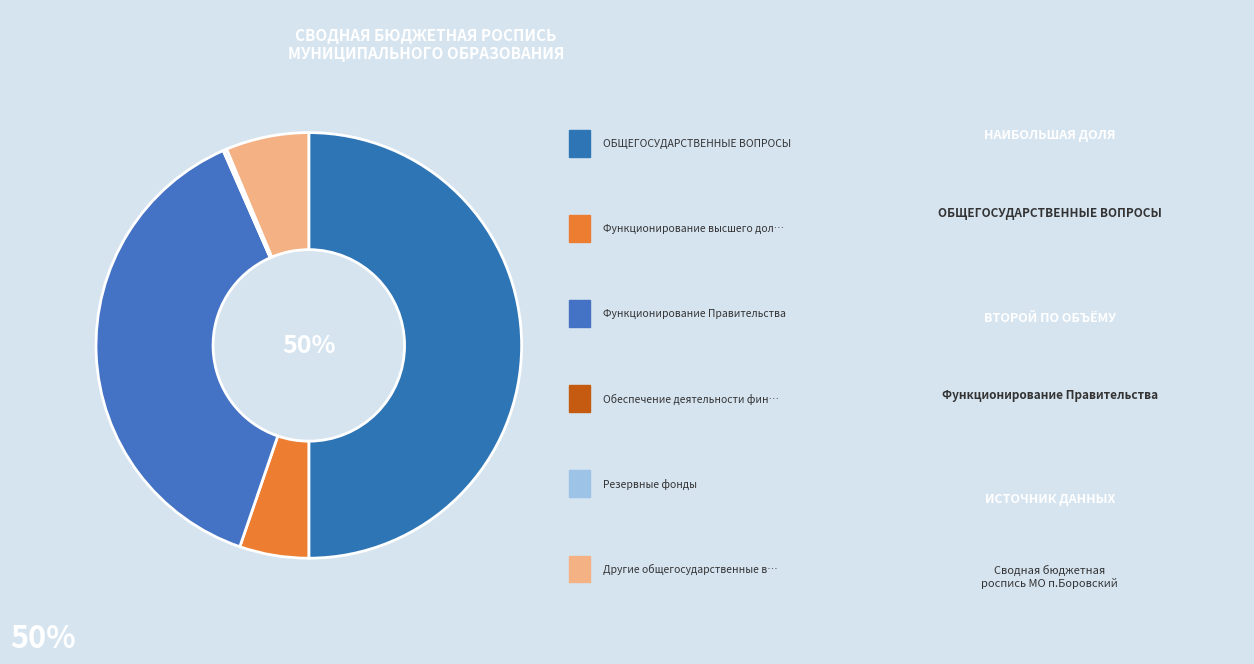

Which category has the biggest portion of the pie?

ОБЩЕГОСУДАРСТВЕННЫЕ ВОПРОСЫ